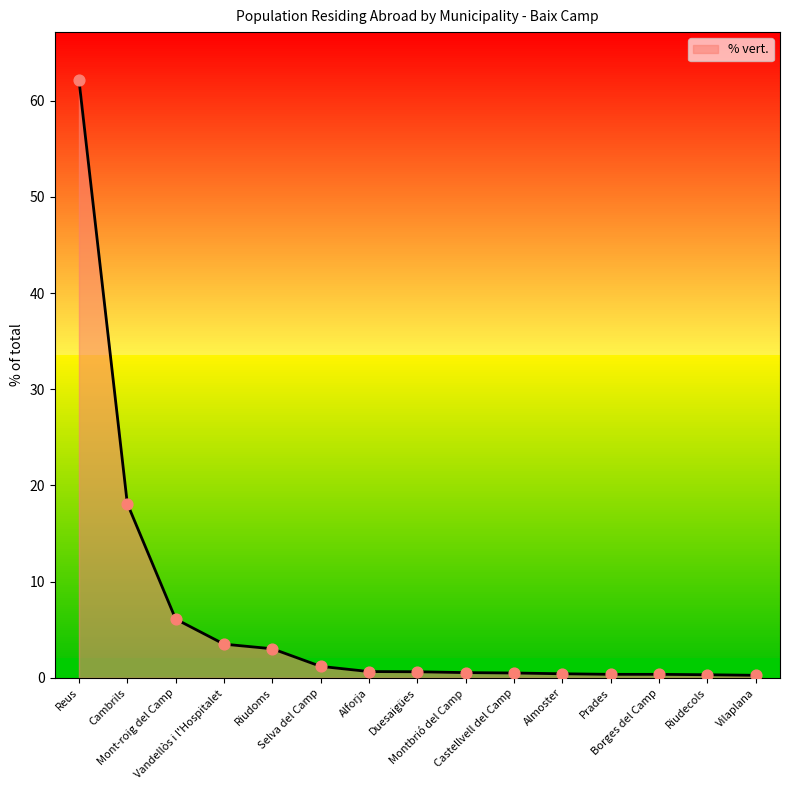

Between Selva del Camp and Almoster, which is larger?

Selva del Camp